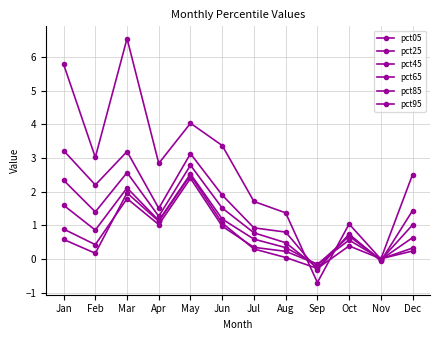

How many categories are shown in the chart?

12